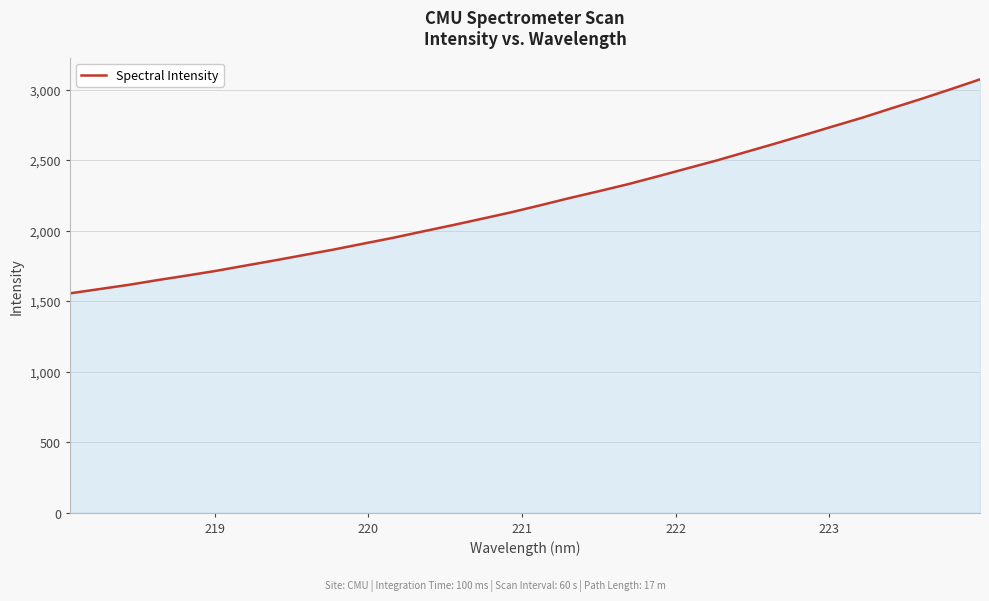

What is the maximum value shown in the chart?

3072.2